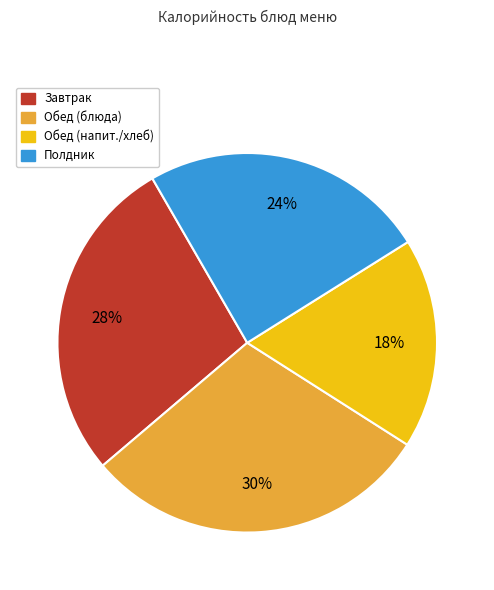

Does any single category account for the majority?

No